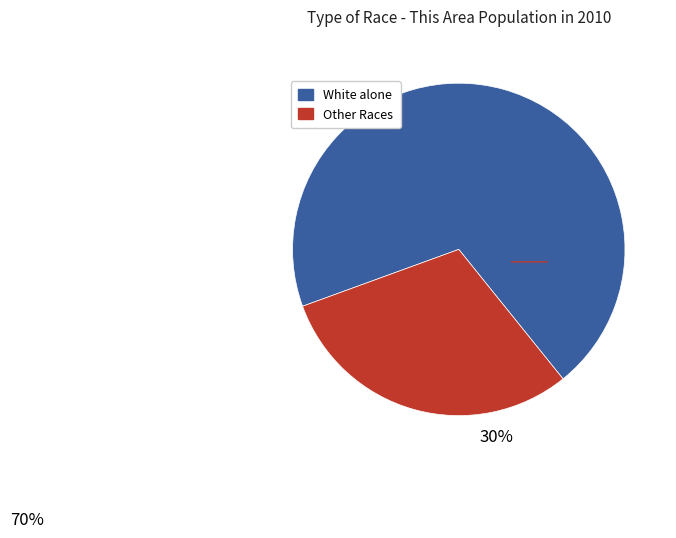

Is there a majority slice in this chart?

Yes